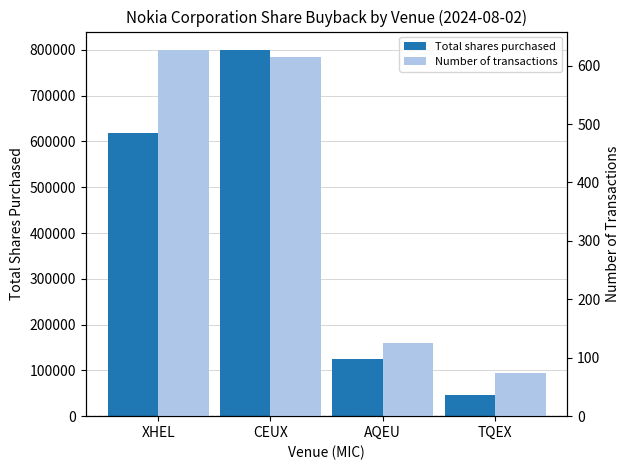

True or false: Total shares purchased has a value of 16308 at TQEX.

False